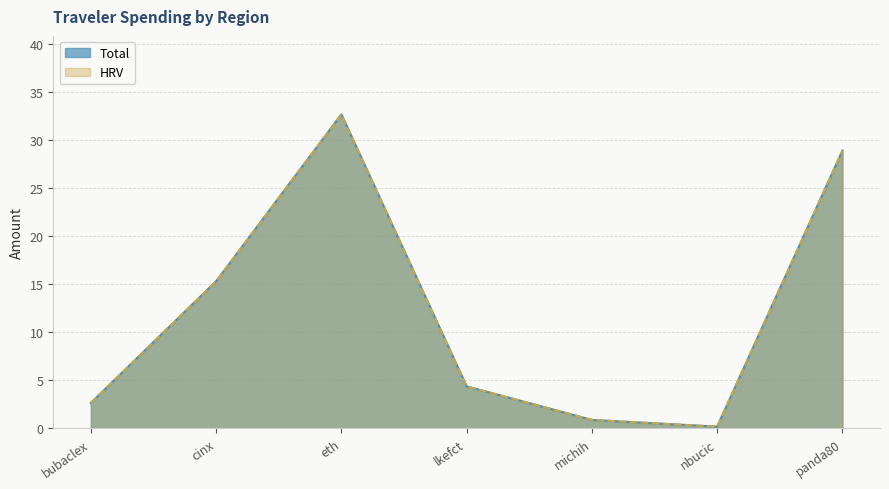

True or false: HRV has a value of 28.9 at panda80.

True